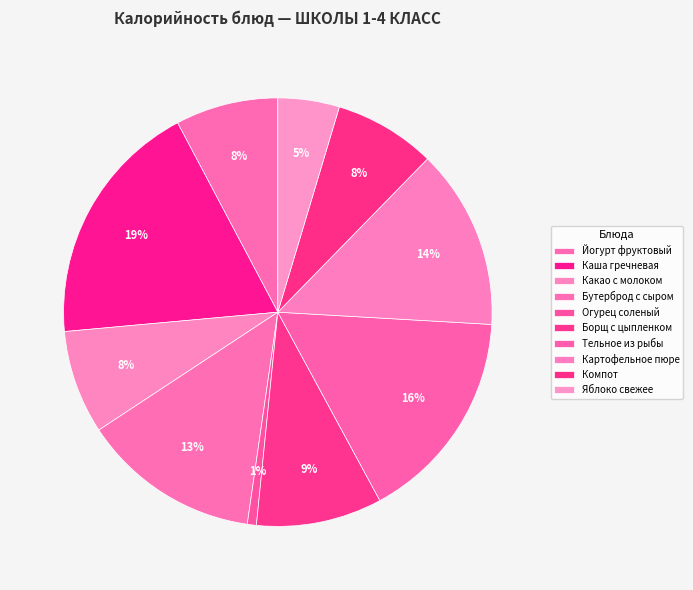

Is it true that Картофельное пюре is 19% of the pie?

False